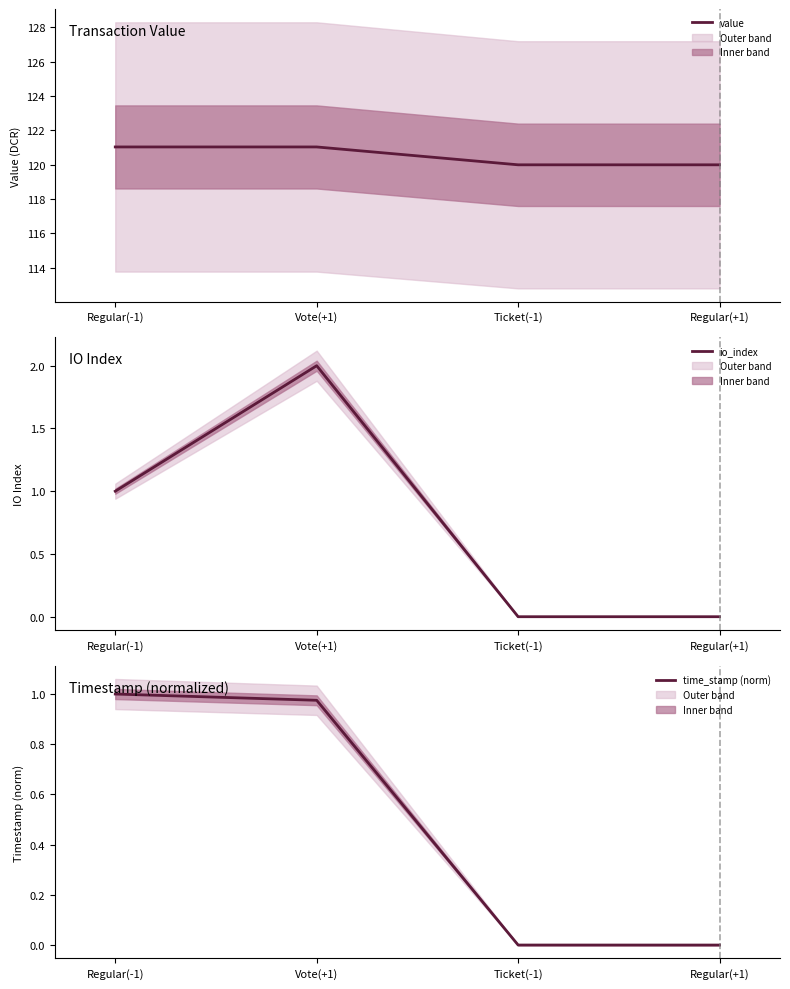

Does the chart display data point markers on the line(s)?

No